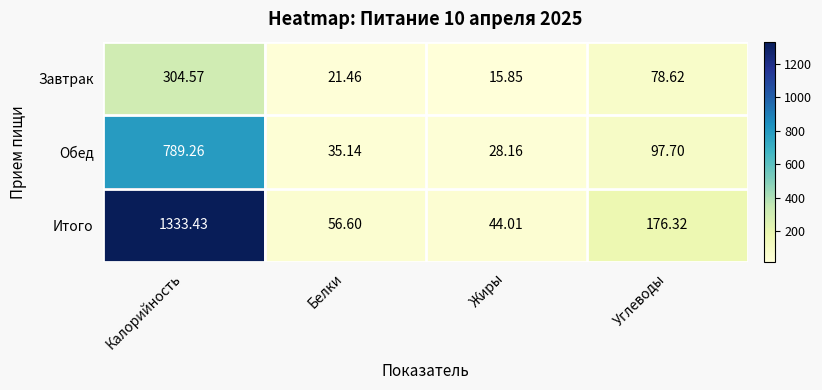

Which series changed the most between Калорийность and Белки?

Итого